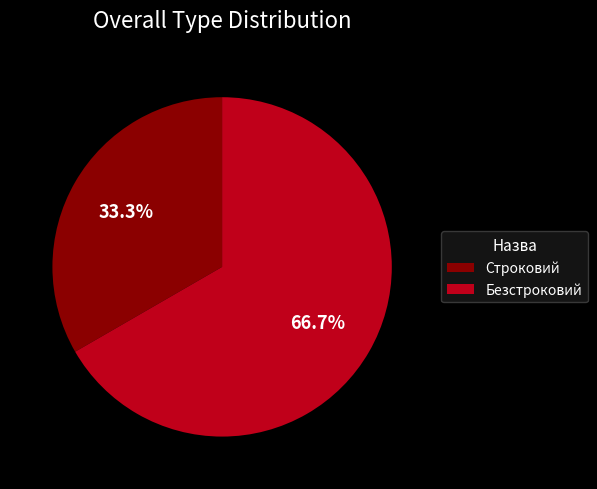

How many slices are in this pie chart?

2